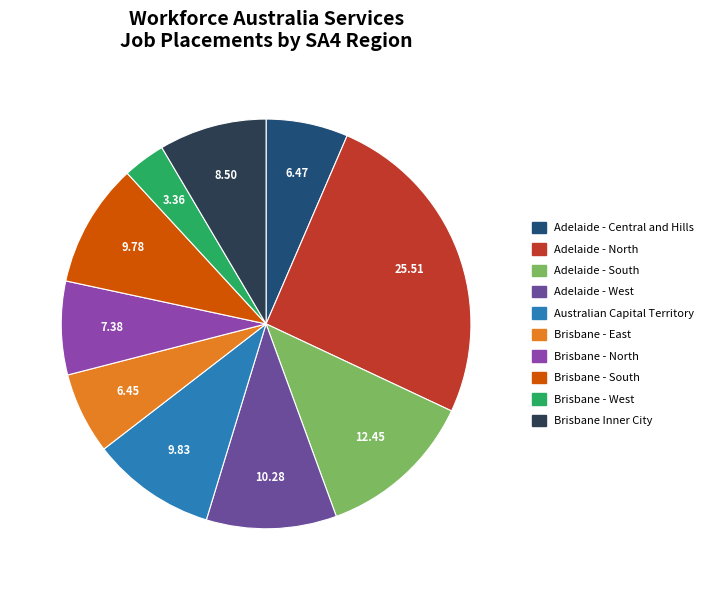

Between Brisbane - North and Australian Capital Territory, which is larger?

Australian Capital Territory